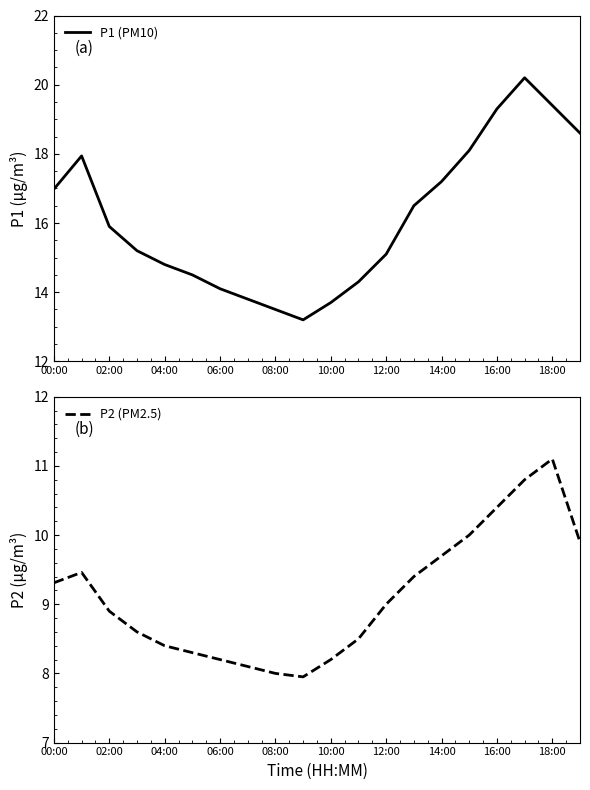

What is the sum of all P2 (PM2.5) values?

182.2